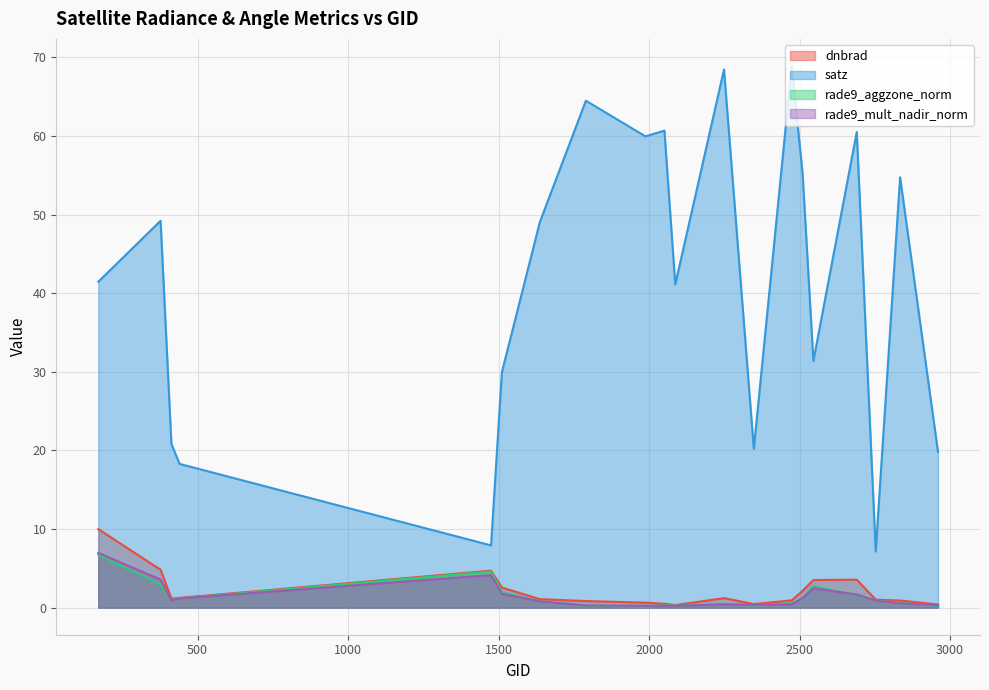

Which has a higher value, 2834 or 2348?

2834